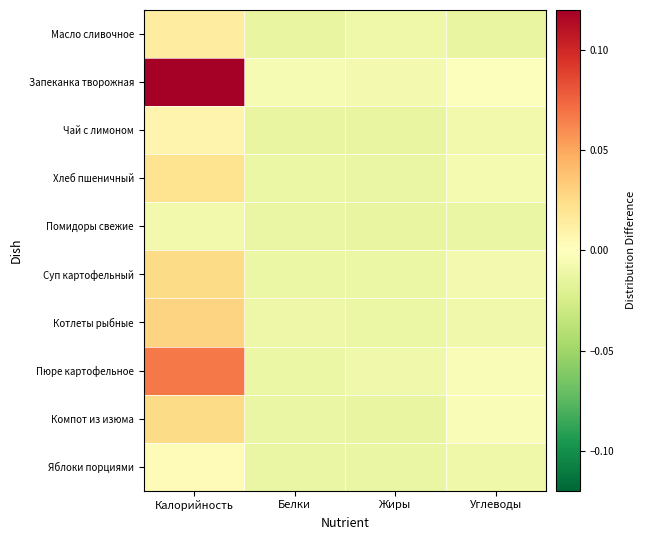

Reading left to right, list all the values displayed in this chart.

Масло сливочное: Калорийность=0.0	Белки=-0.0	Жиры=-0.0	Углеводы=-0.0
Запеканка творожная: Калорийность=0.1	Белки=-0.0	Жиры=-0.0	Углеводы=-0.0
Чай с лимоном: Калорийность=0.0	Белки=-0.0	Жиры=-0.0	Углеводы=-0.0
Хлеб пшеничный: Калорийность=0.0	Белки=-0.0	Жиры=-0.0	Углеводы=-0.0
Помидоры свежие: Калорийность=-0.0	Белки=-0.0	Жиры=-0.0	Углеводы=-0.0
Суп картофельный: Калорийность=0.0	Белки=-0.0	Жиры=-0.0	Углеводы=-0.0
Котлеты рыбные: Калорийность=0.0	Белки=-0.0	Жиры=-0.0	Углеводы=-0.0
Пюре картофельное: Калорийность=0.1	Белки=-0.0	Жиры=-0.0	Углеводы=-0.0
Компот из изюма: Калорийность=0.0	Белки=-0.0	Жиры=-0.0	Углеводы=-0.0
Яблоки порциями: Калорийность=0.0	Белки=-0.0	Жиры=-0.0	Углеводы=-0.0